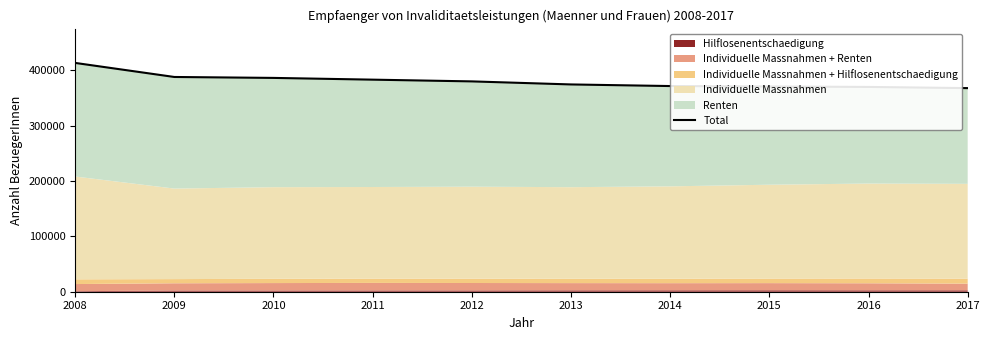

The value at 2013 is 374518. True or false?

True